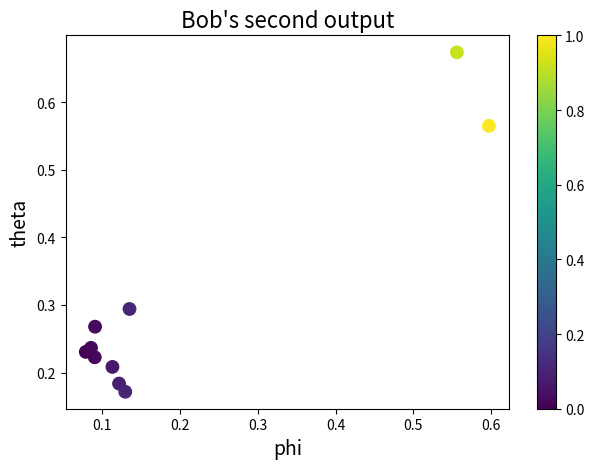

What is the range of X values (max minus min)?

0.5